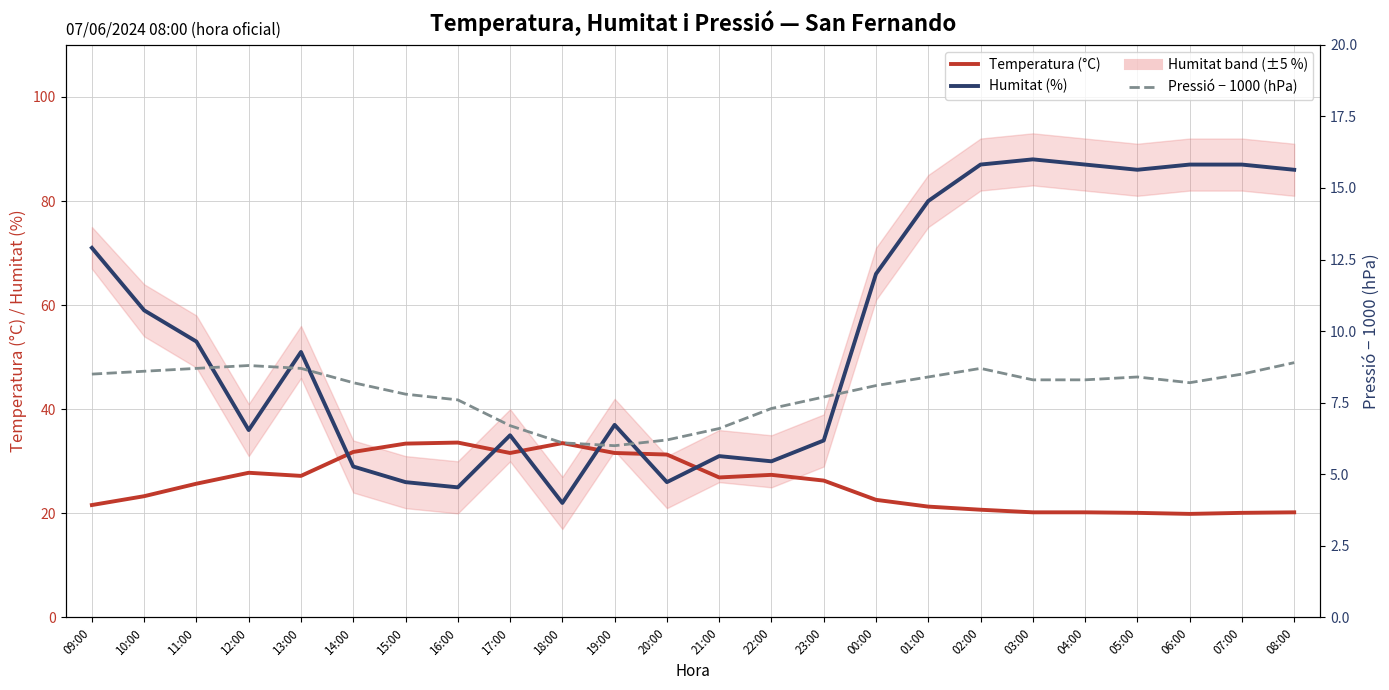

Reading left to right, extract all data points from this chart.

Temperatura (°C): 09:00=21.6	10:00=23.3	11:00=25.7	12:00=27.8	13:00=27.2	14:00=31.8	15:00=33.4	16:00=33.6	17:00=31.6	18:00=33.5	19:00=31.6	20:00=31.3	21:00=26.9	22:00=27.4	23:00=26.3	00:00=22.6	01:00=21.3	02:00=20.7	03:00=20.2	04:00=20.2	05:00=20.1	06:00=19.9	07:00=20.1	08:00=20.2
Humitat (%): 09:00=71.0	10:00=59.0	11:00=53.0	12:00=36.0	13:00=51.0	14:00=29.0	15:00=26.0	16:00=25.0	17:00=35.0	18:00=22.0	19:00=37.0	20:00=26.0	21:00=31.0	22:00=30.0	23:00=34.0	00:00=66.0	01:00=80.0	02:00=87.0	03:00=88.0	04:00=87.0	05:00=86.0	06:00=87.0	07:00=87.0	08:00=86.0
Pressió - 1000 (hPa): 09:00=8.5	10:00=8.6	11:00=8.7	12:00=8.8	13:00=8.7	14:00=8.2	15:00=7.8	16:00=7.6	17:00=6.7	18:00=6.1	19:00=6.0	20:00=6.2	21:00=6.6	22:00=7.3	23:00=7.7	00:00=8.1	01:00=8.4	02:00=8.7	03:00=8.3	04:00=8.3	05:00=8.4	06:00=8.2	07:00=8.5	08:00=8.9